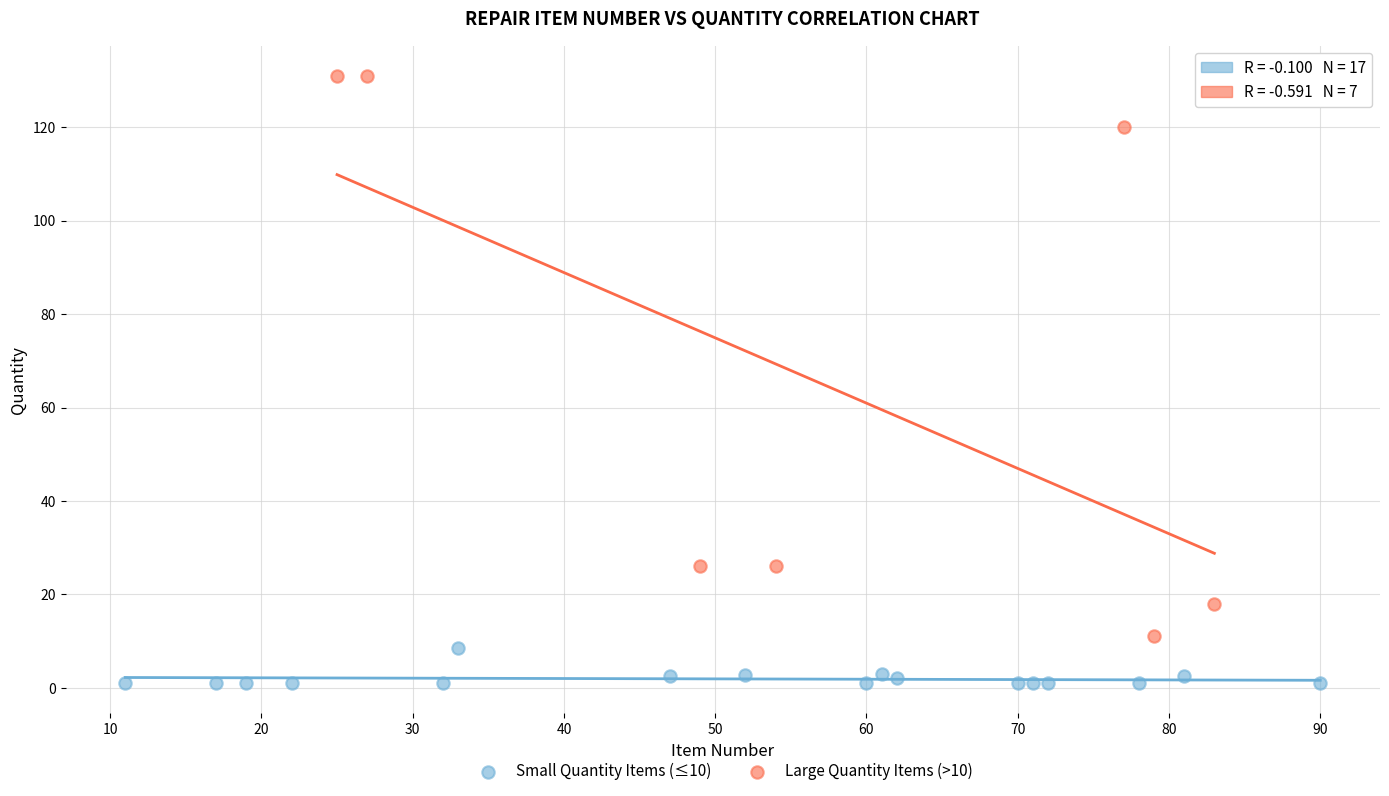

Which series reaches the maximum Y coordinate?

Large Quantity Items (>10)